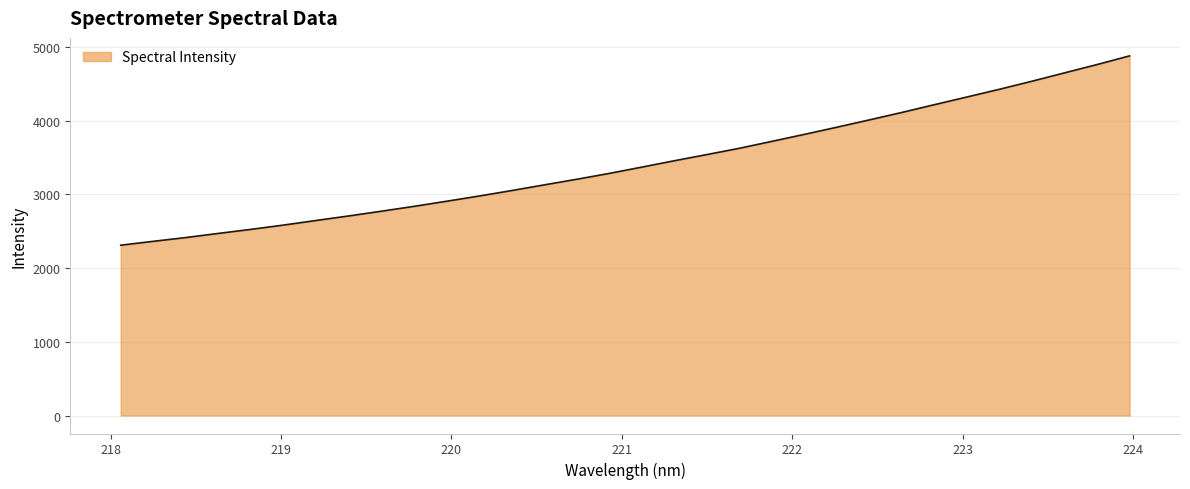

What is the greatest value displayed?

4877.5